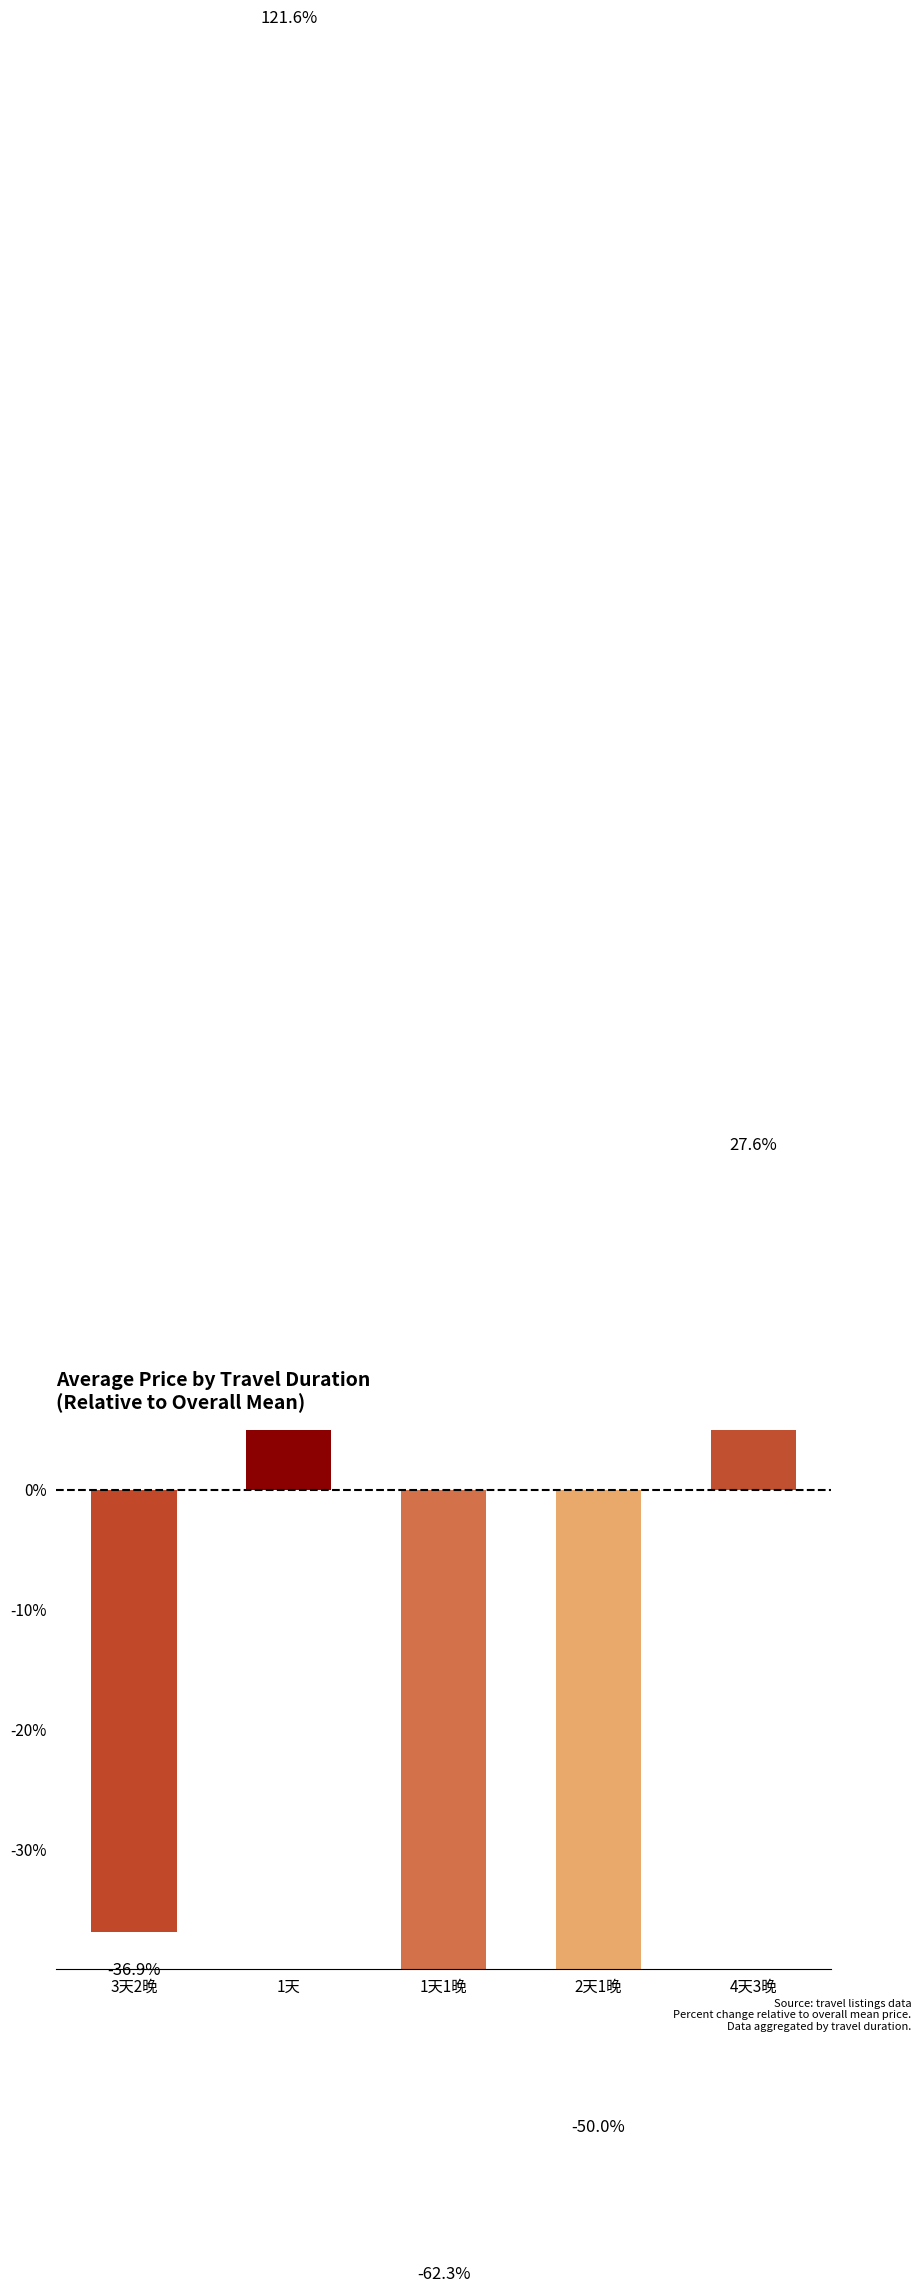

The chart shows a value of 121.6 at 1天. True or false?

True